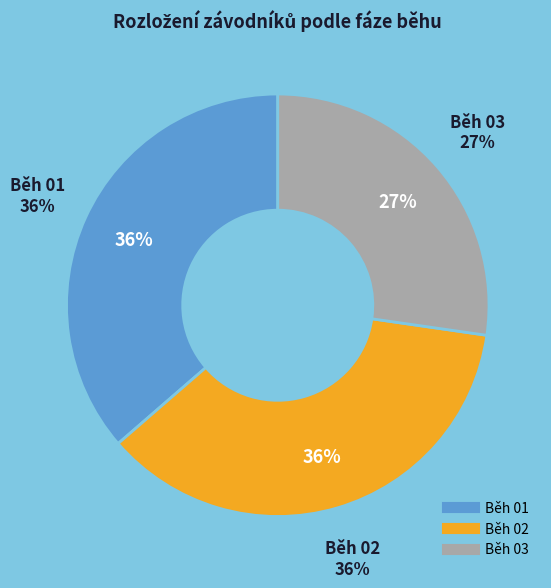

The Běh 02 slice represents 36% of the pie. True or false?

True